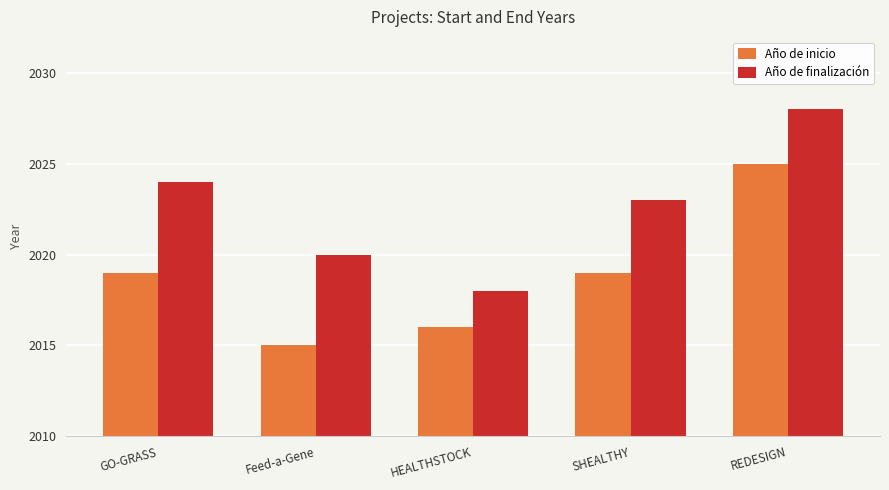

What is the value of the Año de finalización bar at the 5th from the left?

2028